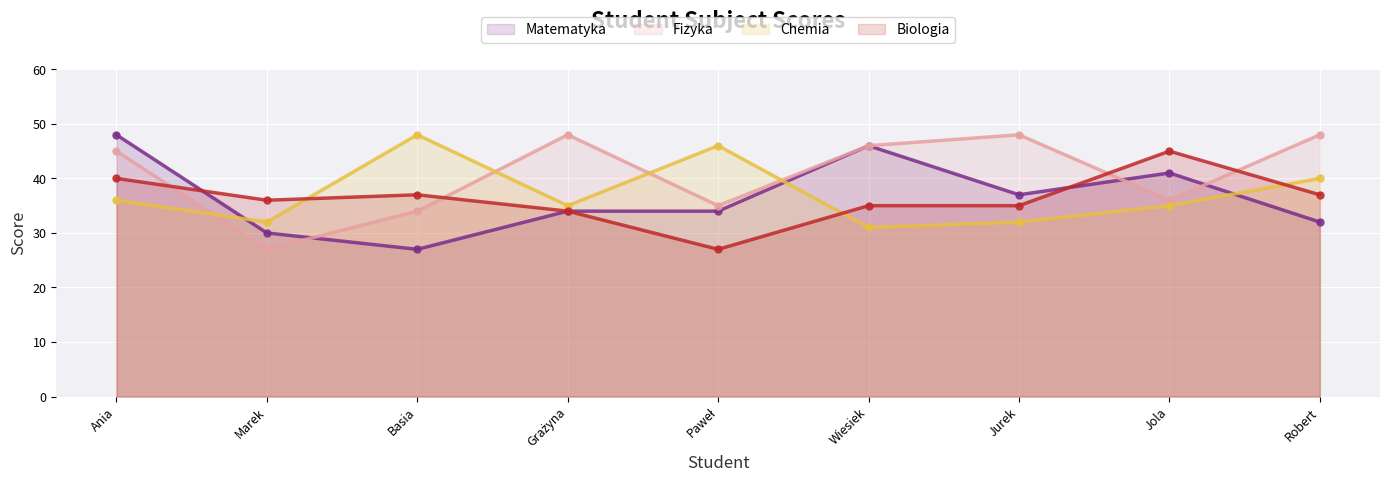

What position from the right is Robert?

1